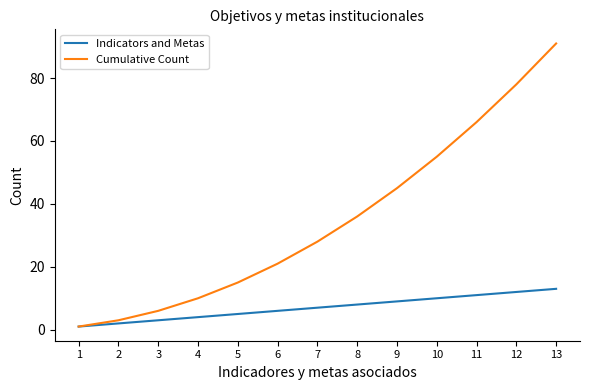

What is the spread (max minus min) of values at 7?

21